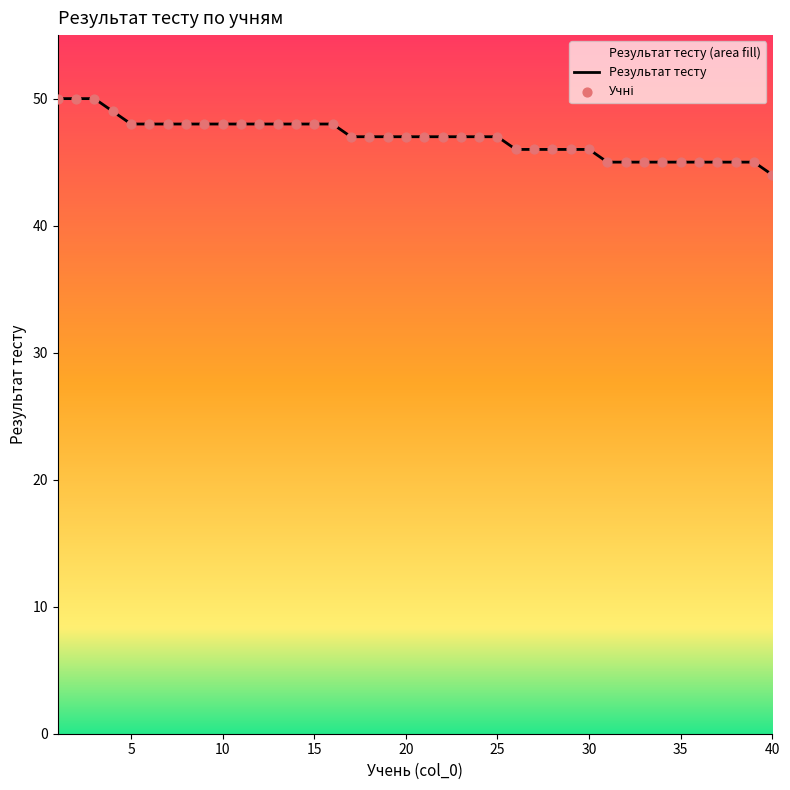

What is the change in value from 14 to 39?

-3